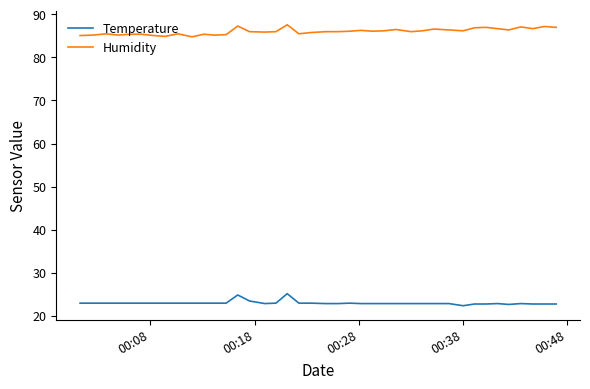

True or false: Temperature and Humidity cross at least once.

False